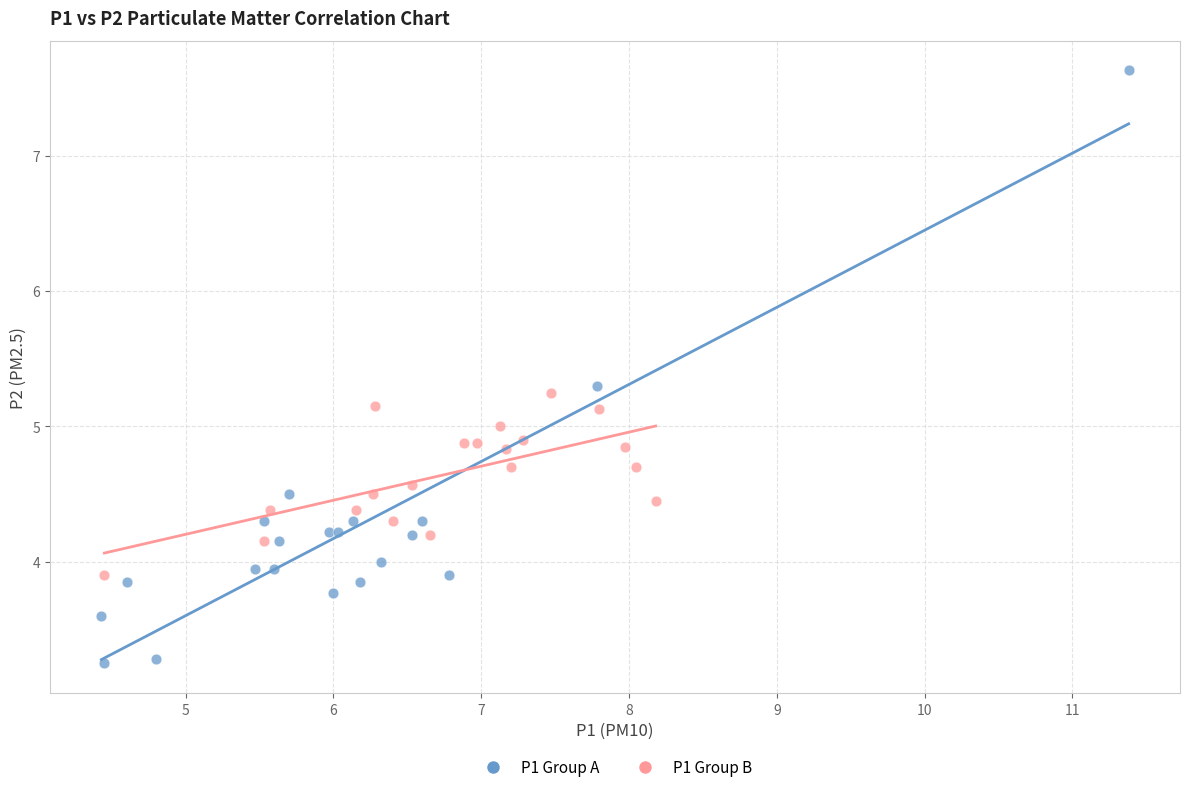

Which series has the widest spread of Y values?

P1 Group A